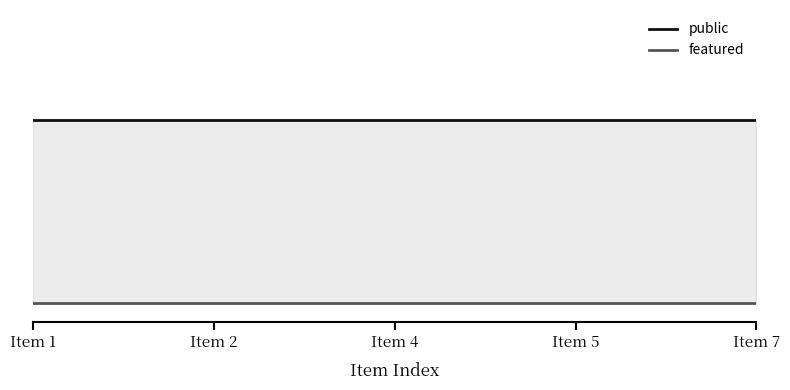

List the series in order of their overall mean, highest first.

public, featured